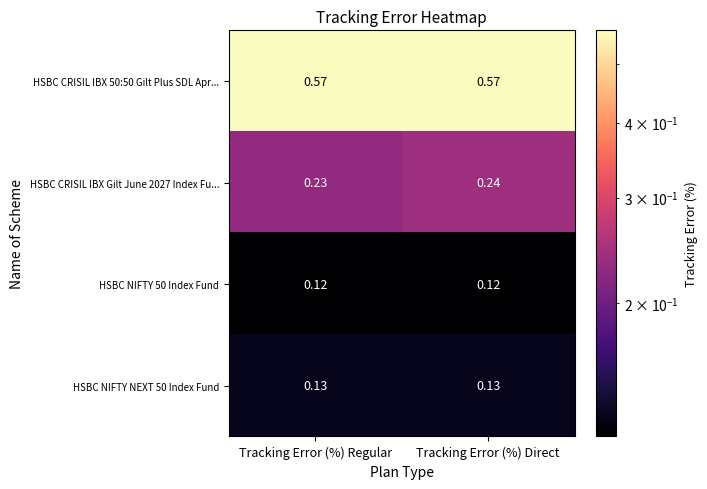

At which label is HSBC CRISIL IBX Gilt June 2027 Index Fu... closest to 0?

Tracking Error (%) Regular